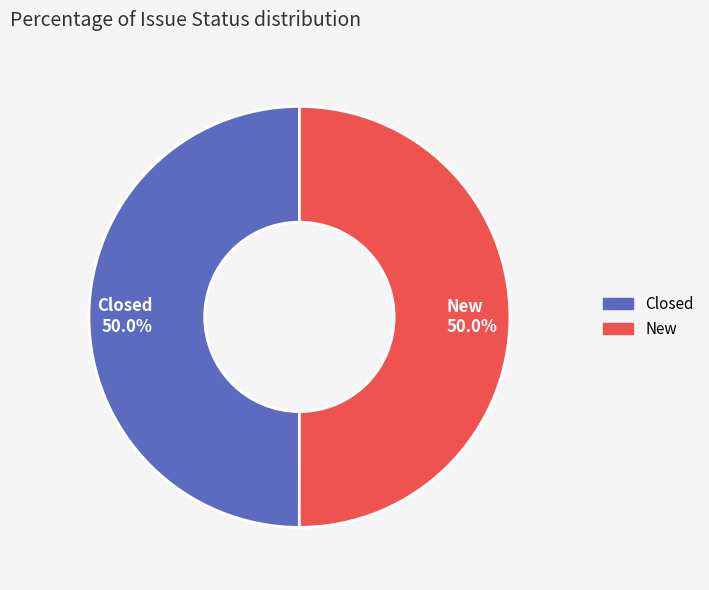

Approximately how many times larger is the value at Closed compared to New?

1.0